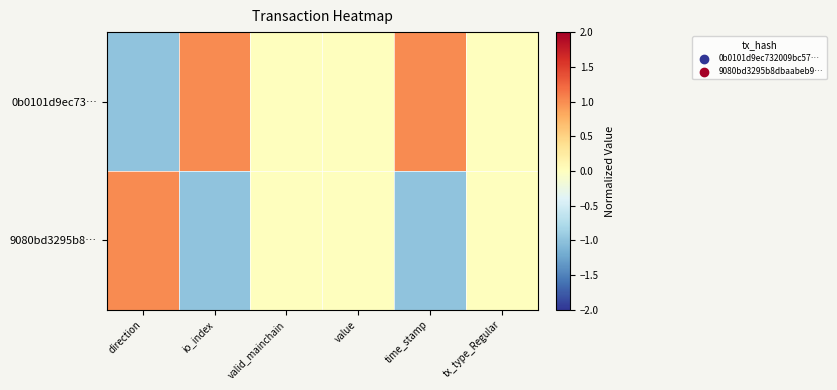

Which series has the largest total across all categories?

0b0101d9ec73…